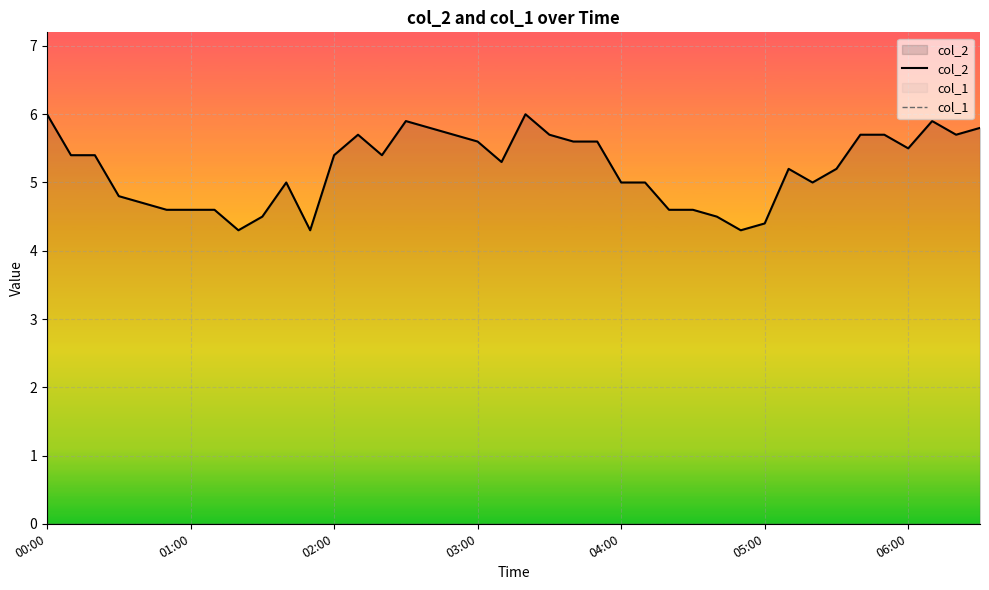

Reading right to left, extract all data points from this chart.

col_2: 5.8	5.7	5.9	5.5	5.7	5.7	5.2	5.0	5.2	4.4	4.3	4.5	4.6	4.6	5.0	5.0	5.6	5.6	5.7	6.0	5.3	5.6	5.7	5.8	5.9	5.4	5.7	5.4	4.3	5.0	4.5	4.3	4.6	4.6	4.6	4.7	4.8	5.4	5.4	6.0
col_1: 0.0	0.0	0.0	0.0	0.0	0.0	0.0	0.0	0.0	0.0	0.0	0.0	0.0	0.0	0.0	0.0	0.0	0.0	0.0	0.0	0.0	0.0	0.0	0.0	0.0	0.0	0.0	0.0	0.0	0.0	0.0	0.0	0.0	0.0	0.0	0.0	0.0	0.0	0.0	0.0